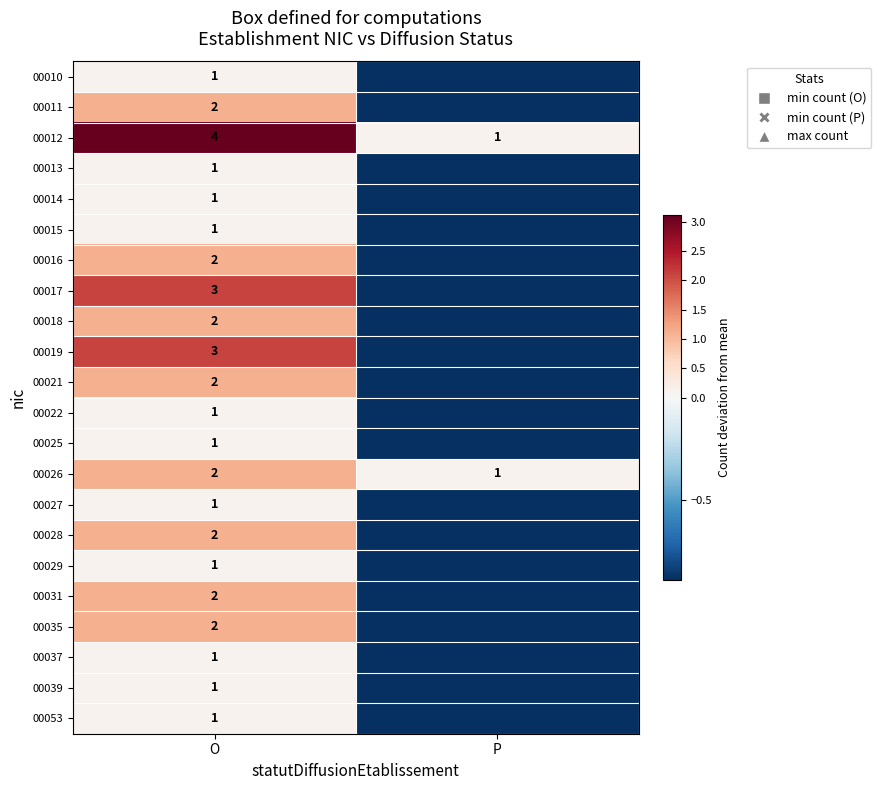

Which category has the highest value in the 00012 series?

O